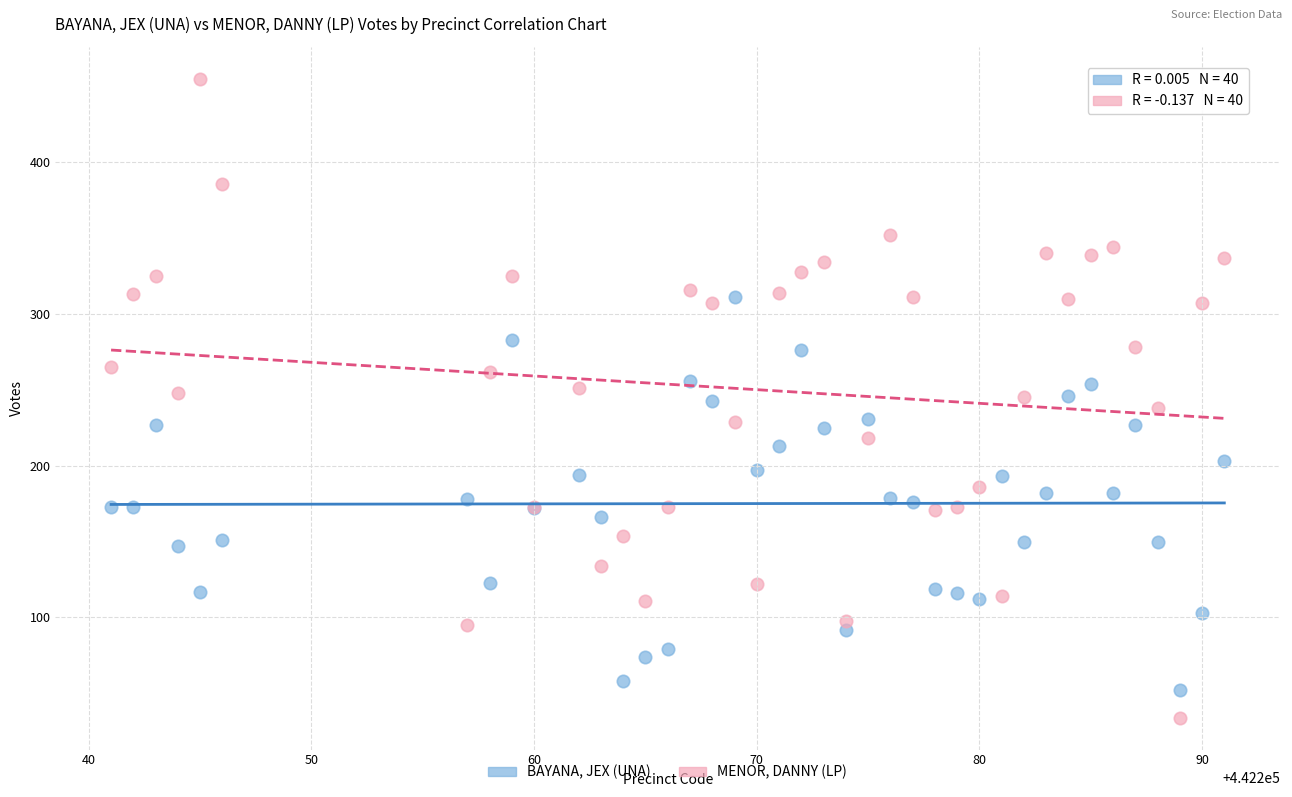

Which series has the widest spread of Y values?

MENOR, DANNY (LP)